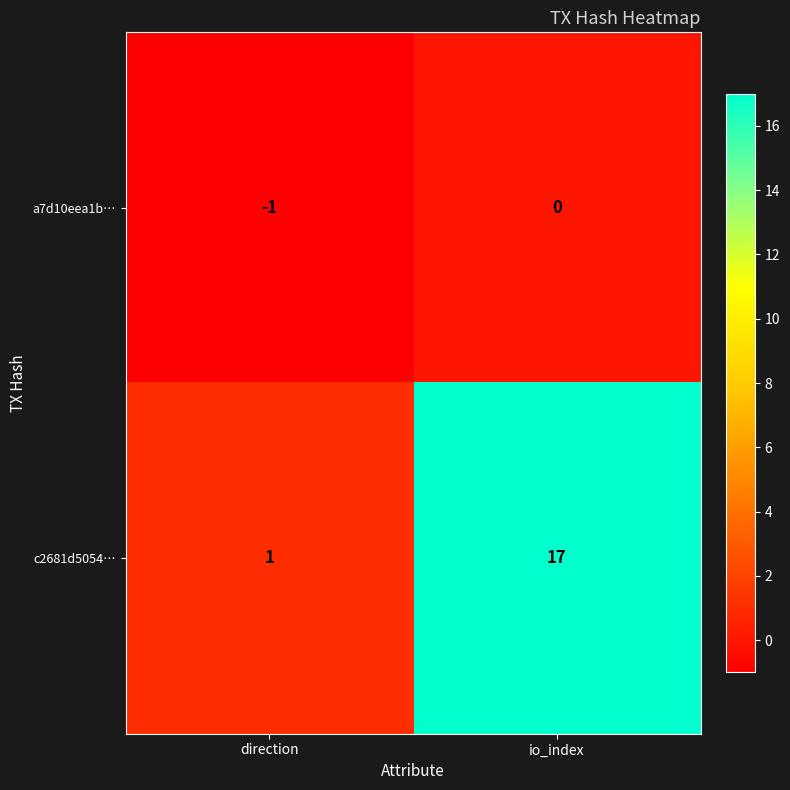

What is the spread (max minus min) of values at io_index?

17